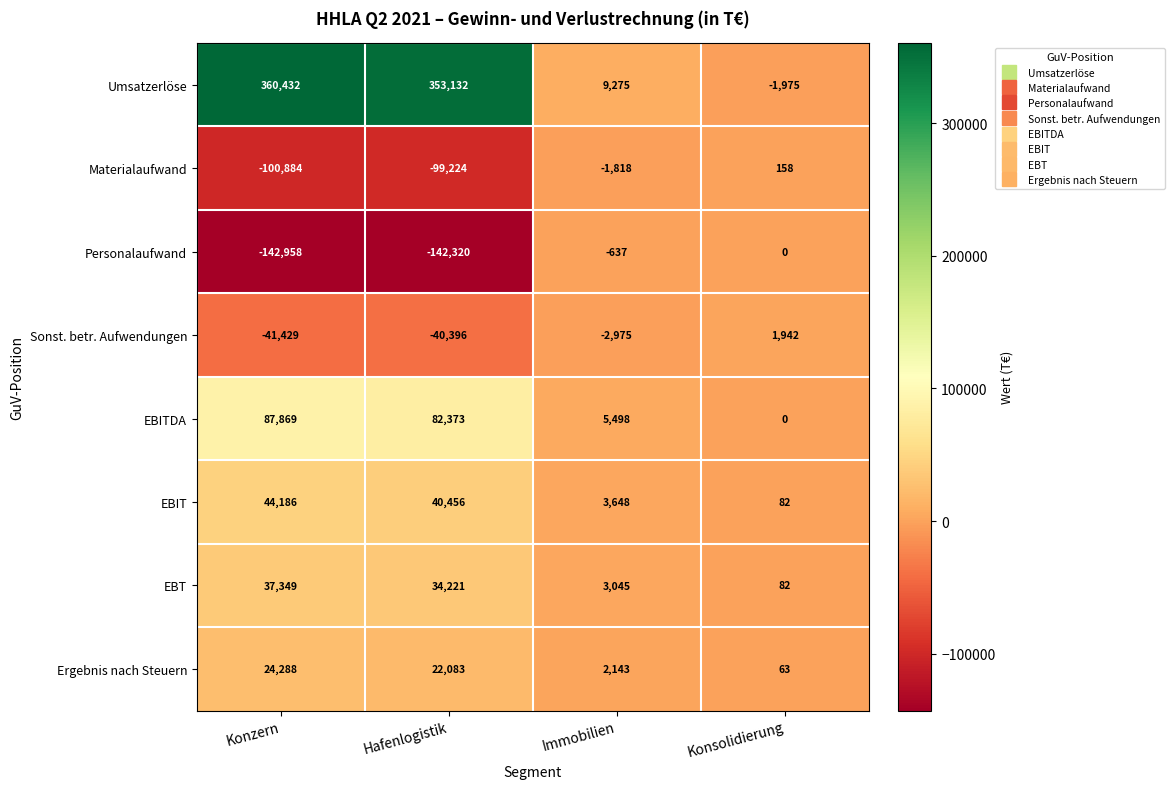

Rank the series at Immobilien from highest to lowest value.

Umsatzerlöse, EBITDA, EBIT, EBT, Ergebnis nach Steuern, Personalaufwand, Materialaufwand, Sonst. betr. Aufwendungen